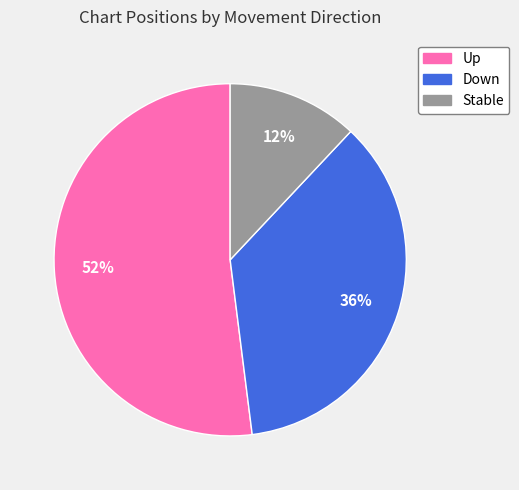

To the nearest percent, what is the difference between the largest and smallest slice percentages?

40%